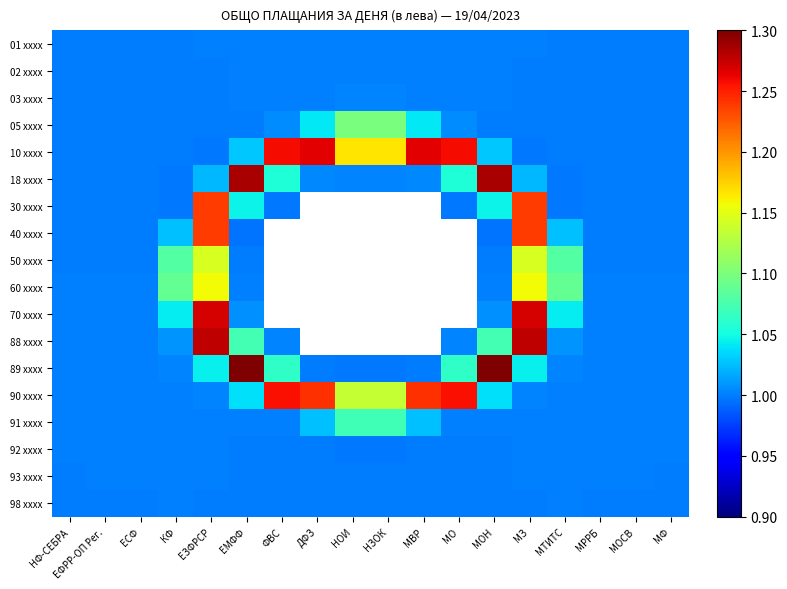

Count the number of data series in this chart.

18